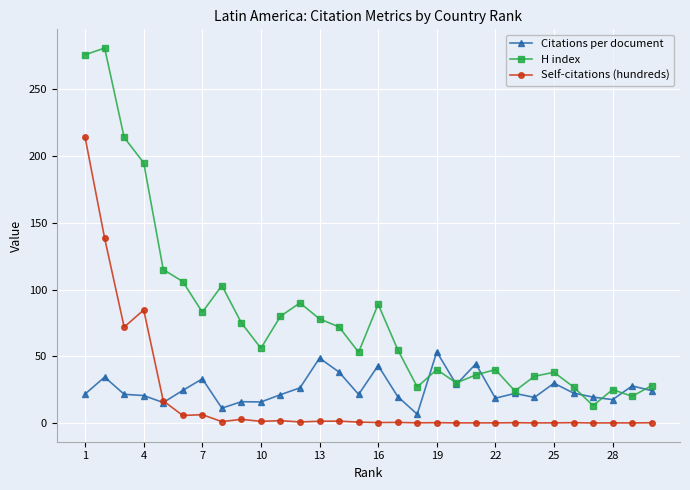

What are all the series names shown in the legend?

Citations per document, H index, Self-citations (hundreds)